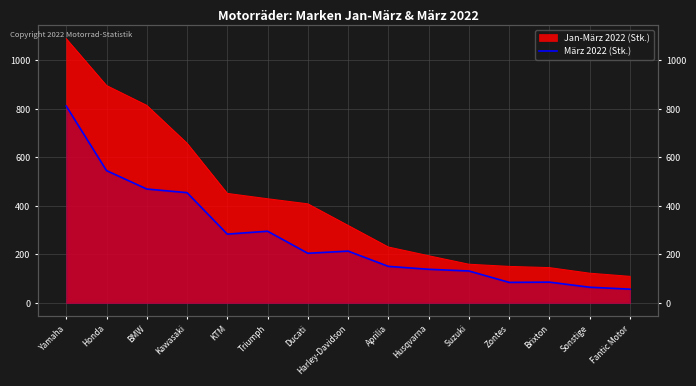

How many data points does each series have?

15